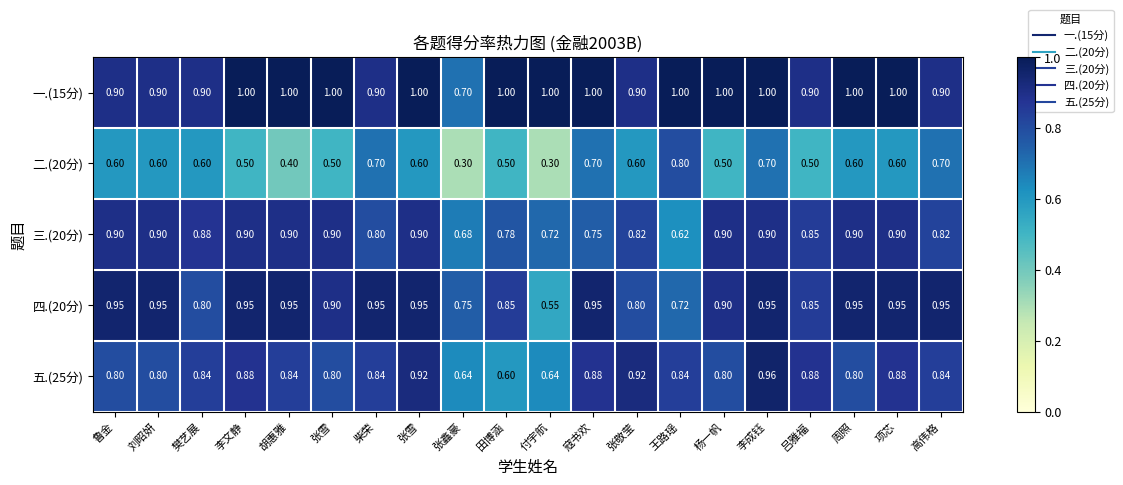

Which series has the largest total across all categories?

一.(15分)